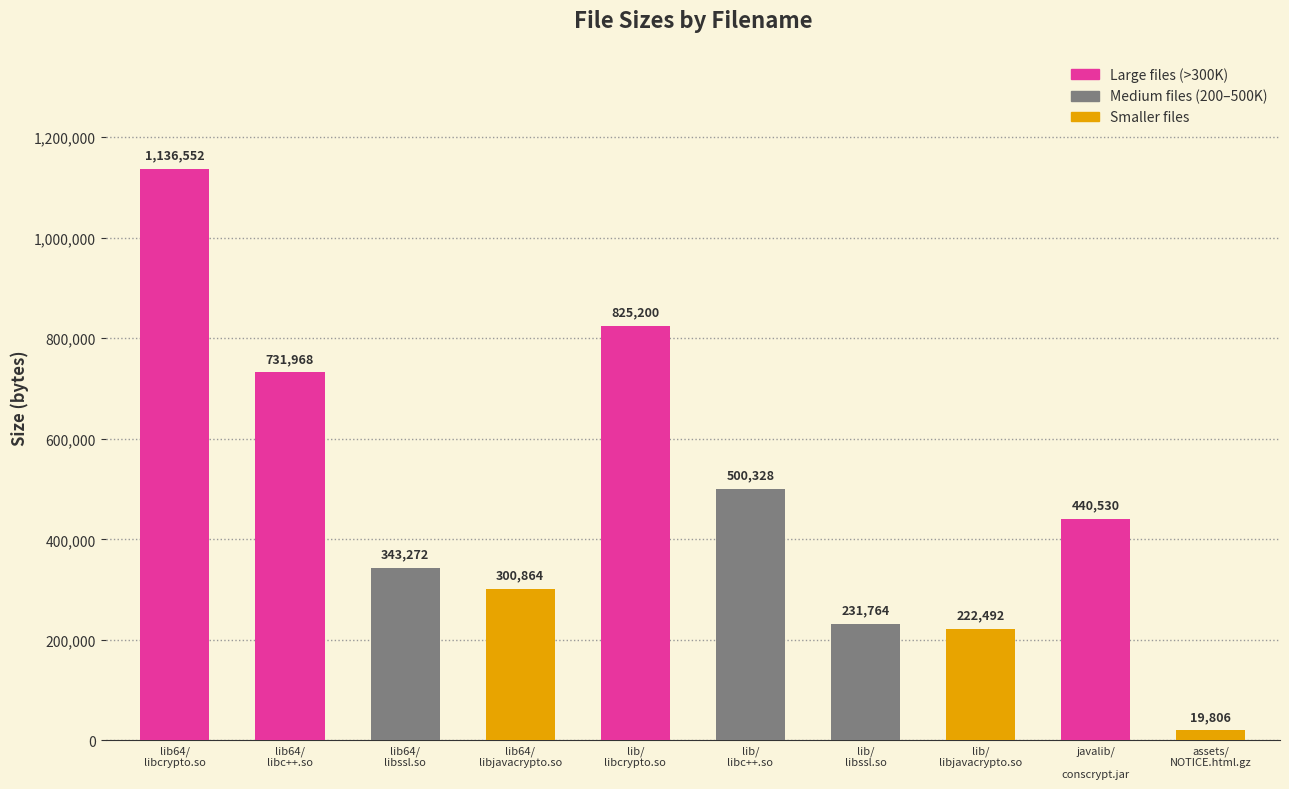

Where is the data nearest to the value 578179?

lib/libc++.so